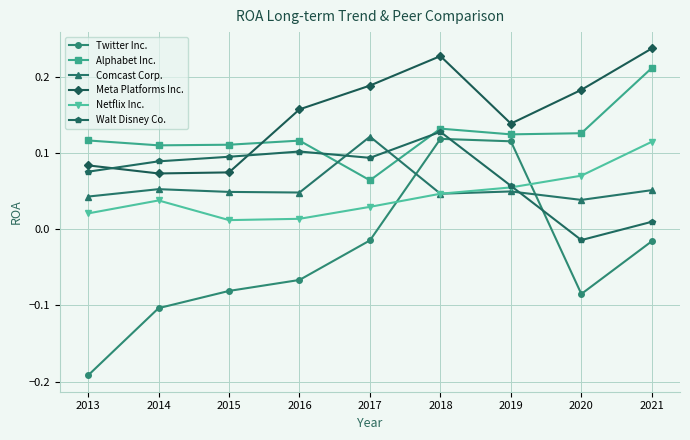

Is the value of Netflix Inc. at 2013 greater than the value of Meta Platforms Inc. at 2016?

No